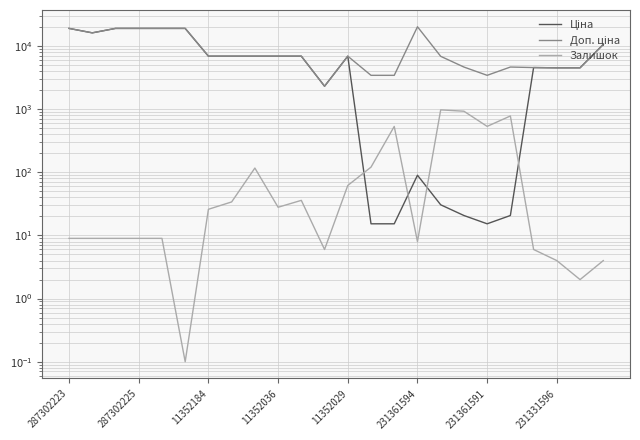

Rank the categories by Залишок value from highest to lowest.

16, 17, 19, 18, 14, 13, 8, 12, 10, 231331596, 9, 231361591, 287302223, 287302225, 11352184, 11352036, 11352029, 15, 11, 20, 21, 23, 22, 231361594